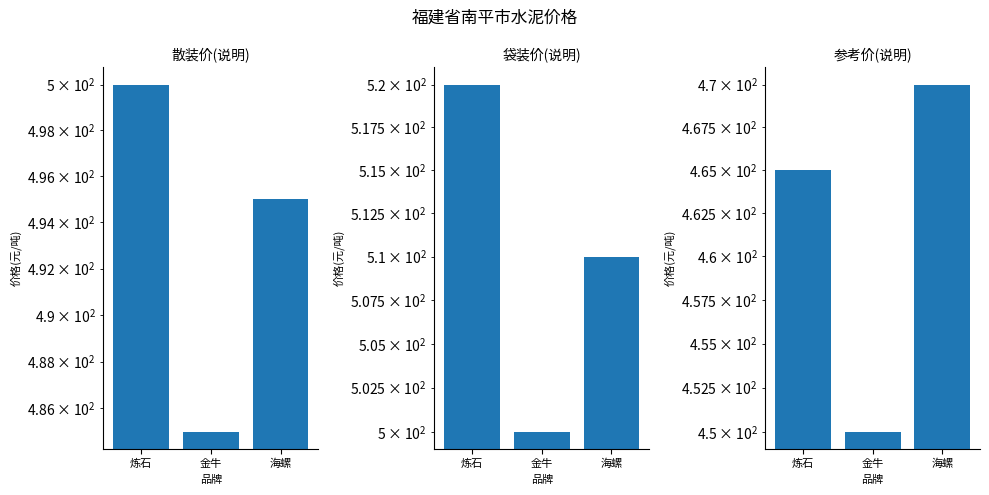

Count the 参考价(说明) values in the range 450 to 470.

3